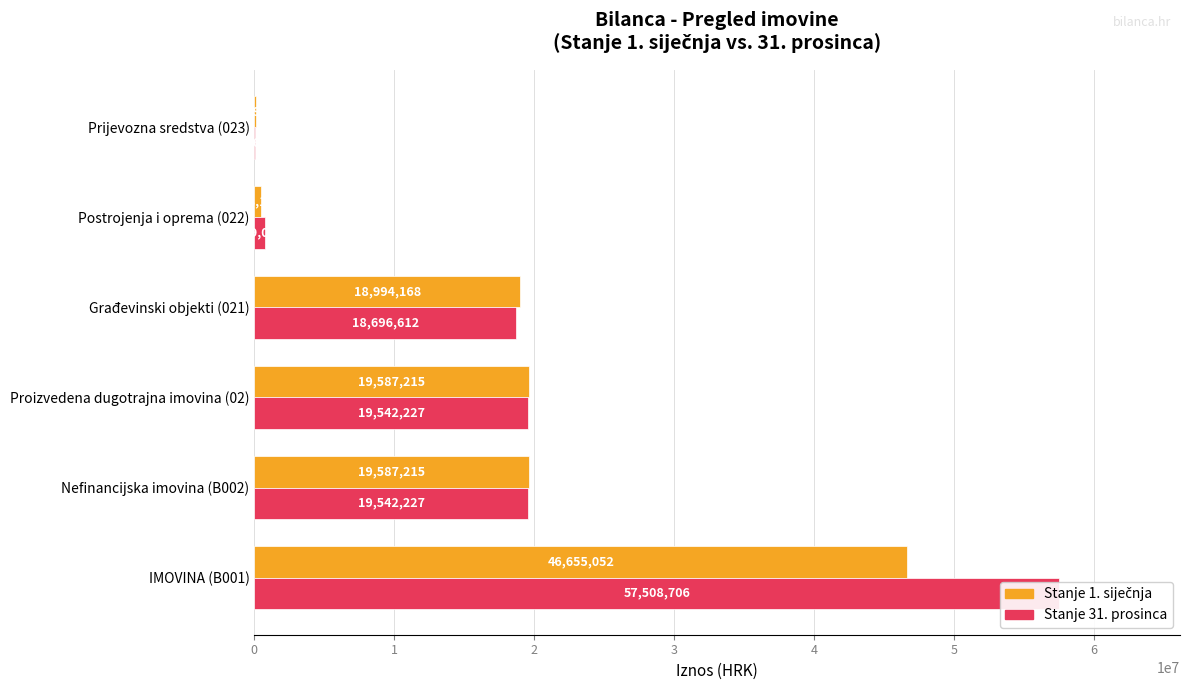

What value does the Stanje 31. prosinca series have at Postrojenja i oprema (022)?

789015.0